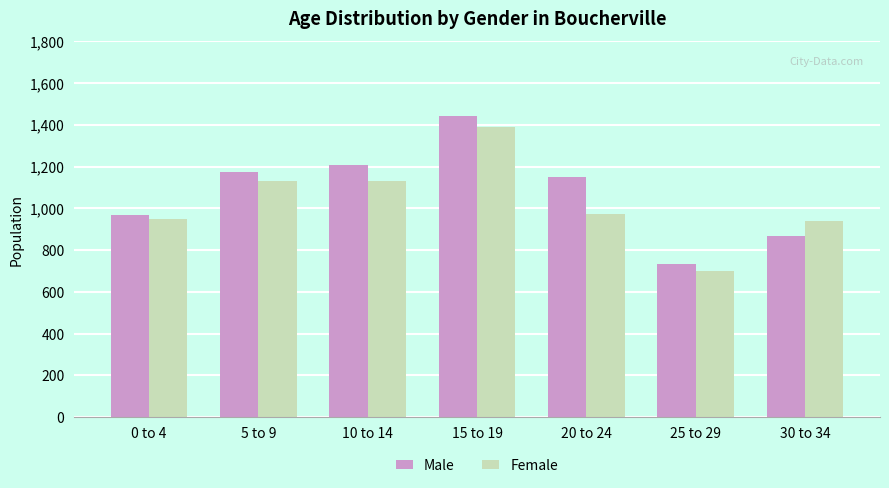

What is the sum of the Female values at 0 to 4 and 25 to 29?

1650